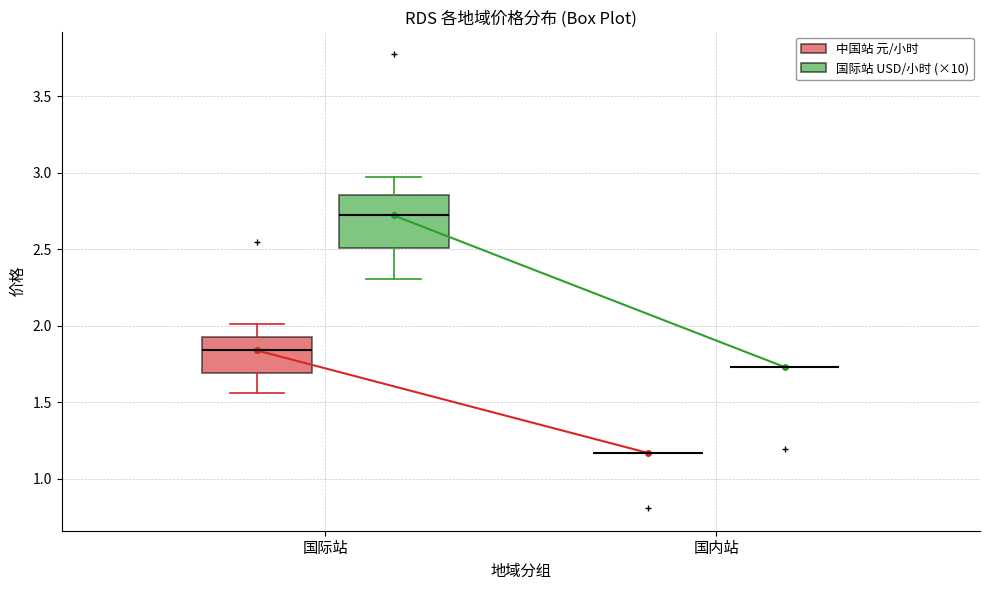

Reading left to right, read every box against the y-axis: the position of its median line, the range the box covers, and the ends of its whiskers. The values are not printed on the chart, so give them approximately, as read against the axis.

国际站 (中国站 元/小时): median 1.85, box 1.70 to 1.95, whiskers 1.55 to 2.00
国际站 (国际站 USD/小时 (×10)): median 2.70, box 2.50 to 2.85, whiskers 2.30 to 2.95
国内站 (中国站 元/小时): box collapsed to a line at 1.15, whiskers 1.15 to 1.15
国内站 (国际站 USD/小时 (×10)): box collapsed to a line at 1.75, whiskers 1.75 to 1.75